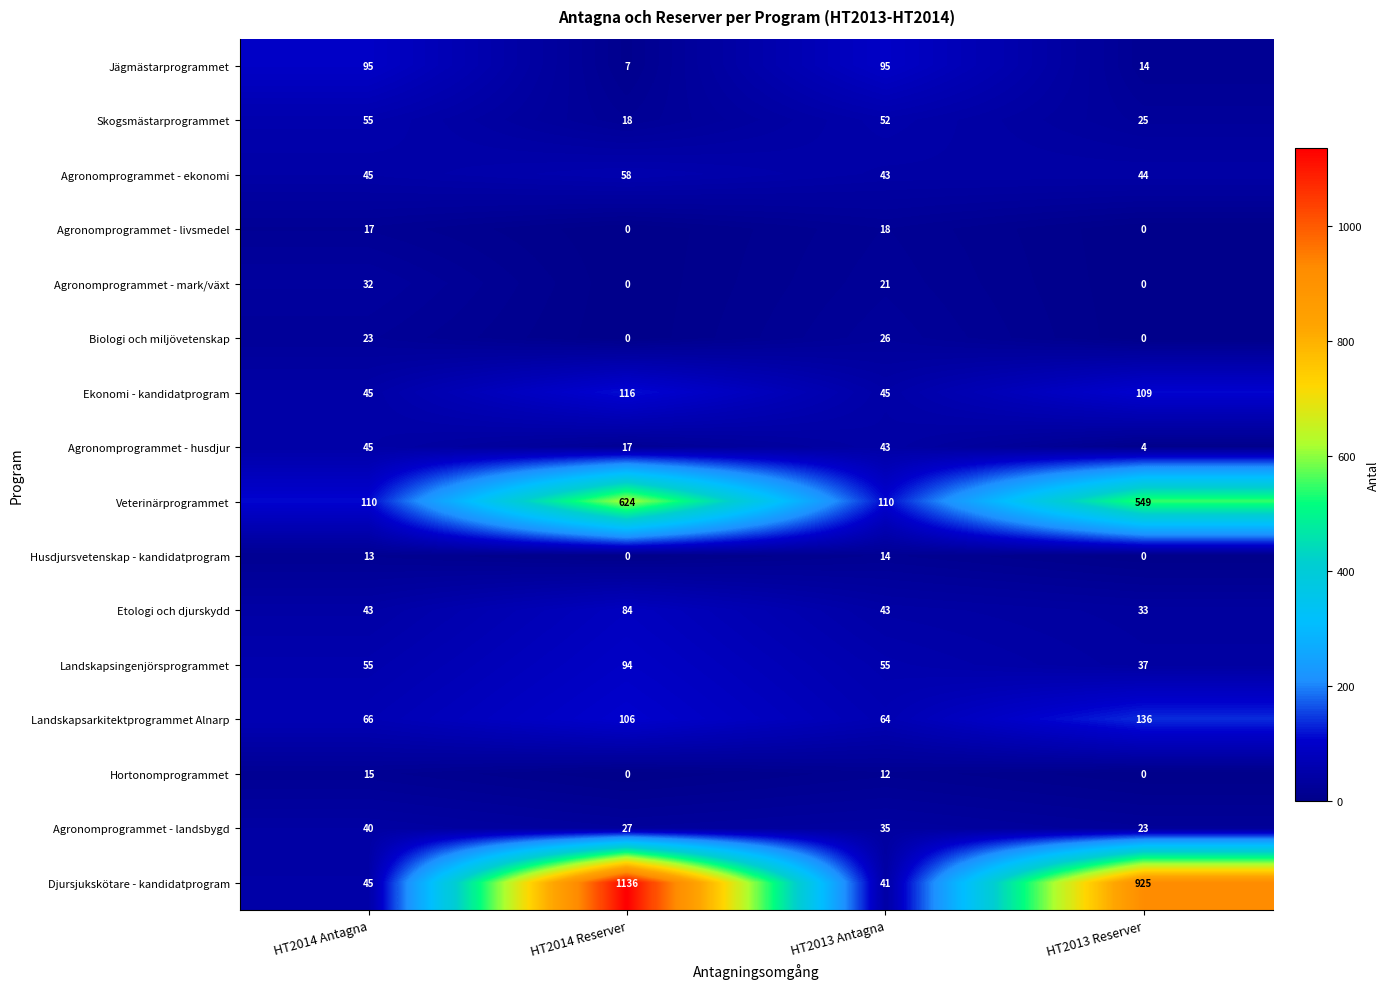

At how many categories does at least one series exceed 400?

2